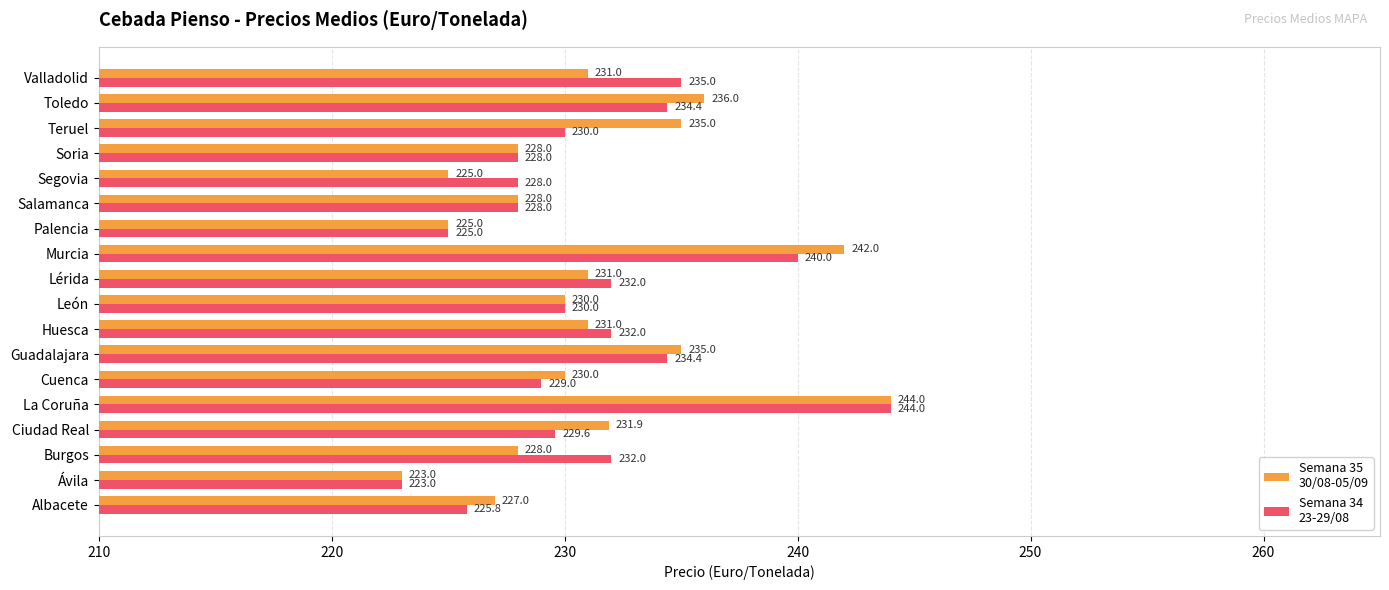

What is the total value across all series at Lérida?

463.0